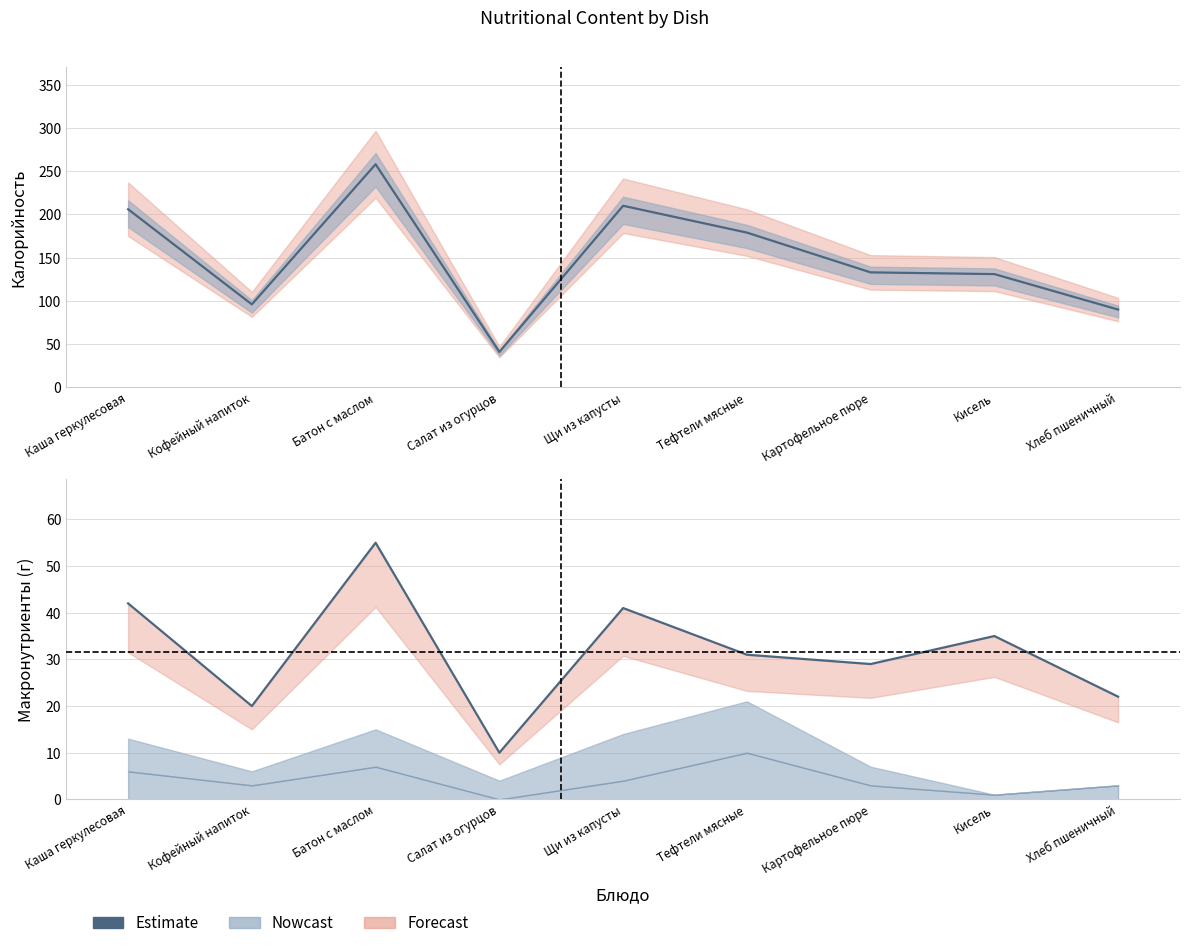

What is the change in value from Картофельное пюре to Хлеб пшеничный?

-7